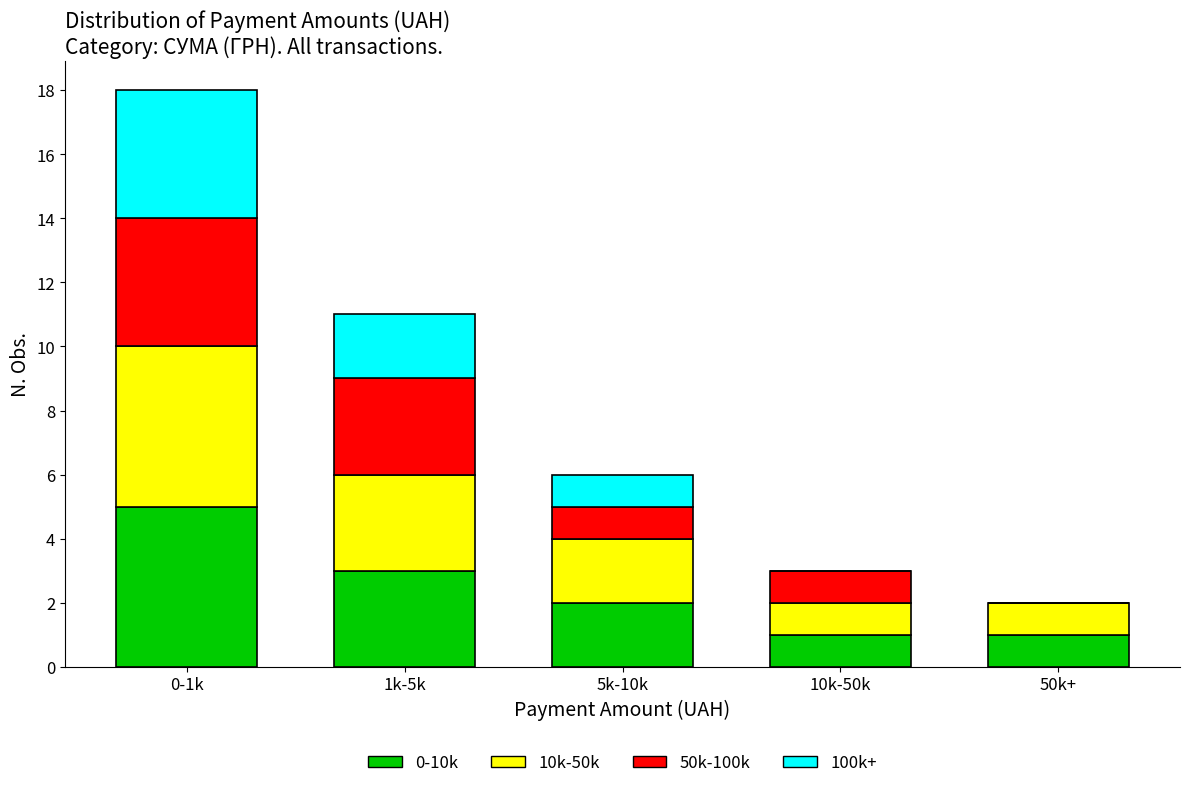

Reading left to right, what are the values for 0-10k?

0-1k=5	1k-5k=3	5k-10k=2	10k-50k=1	50k+=1